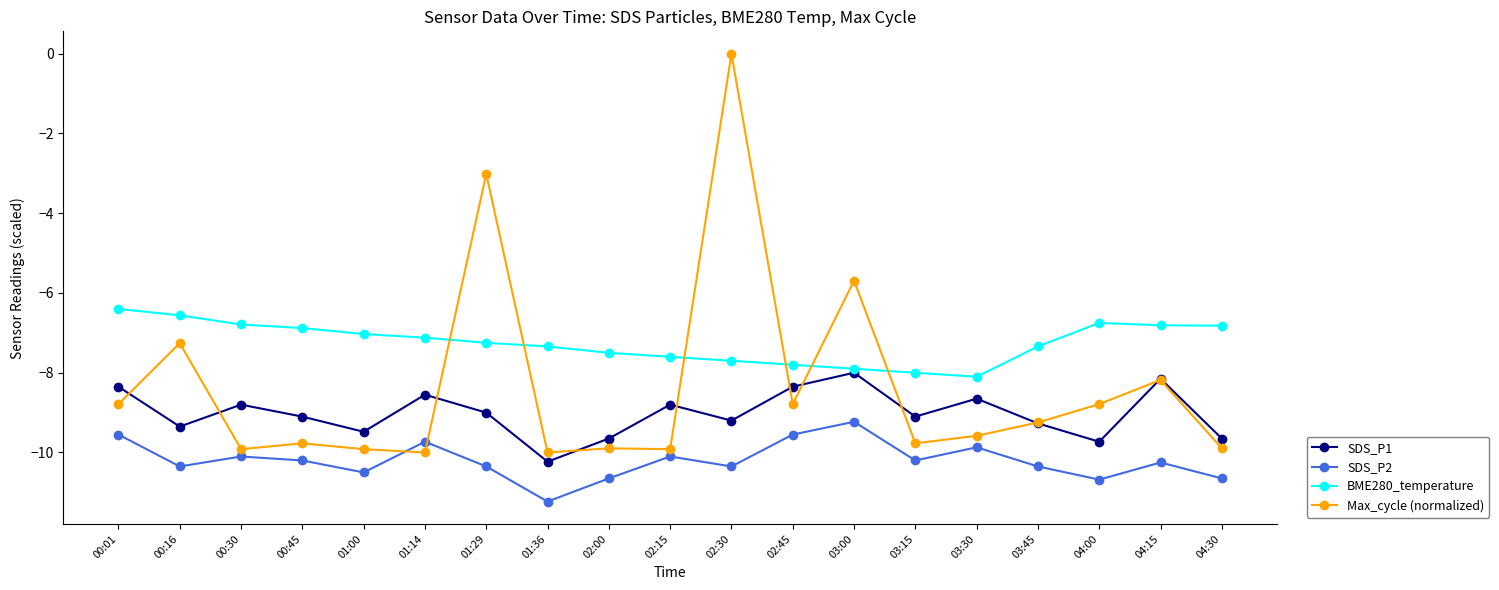

How many interior local valleys does the SDS_P2 series have?

6